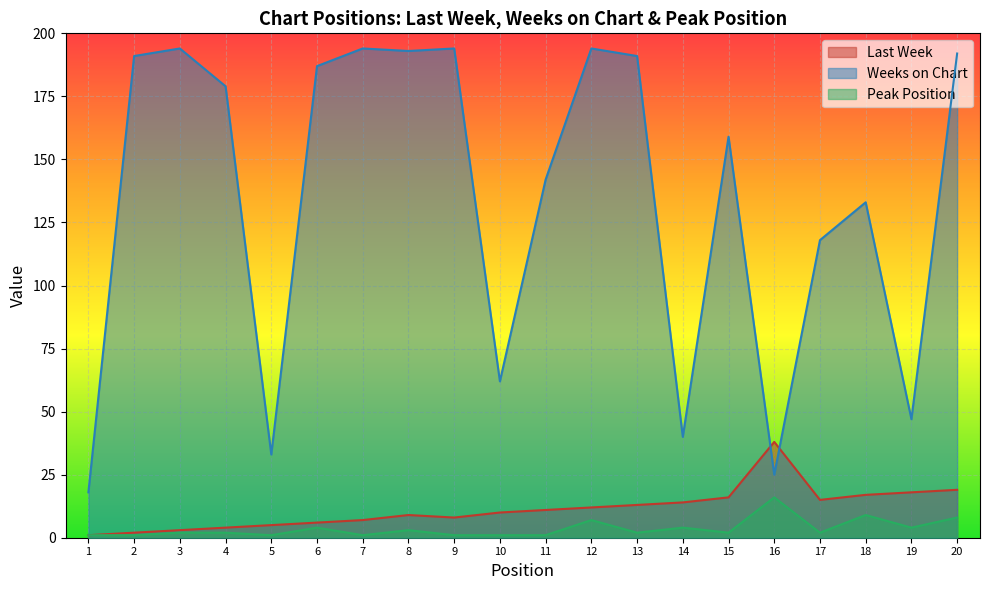

Rank the categories by Last Week value from lowest to highest.

1, 2, 3, 4, 5, 6, 7, 9, 8, 10, 11, 12, 13, 14, 17, 15, 18, 19, 20, 16